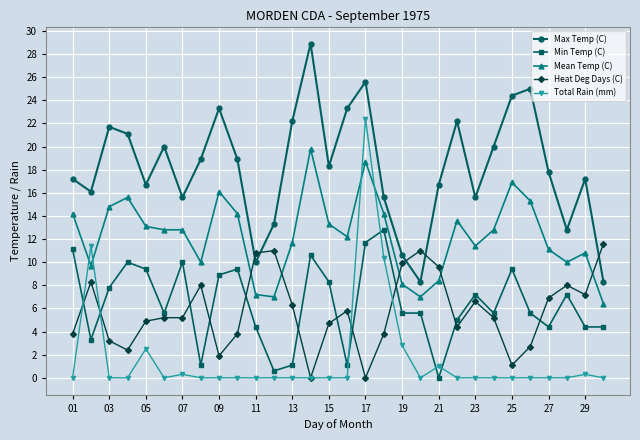

How many lines are shown in the chart?

5